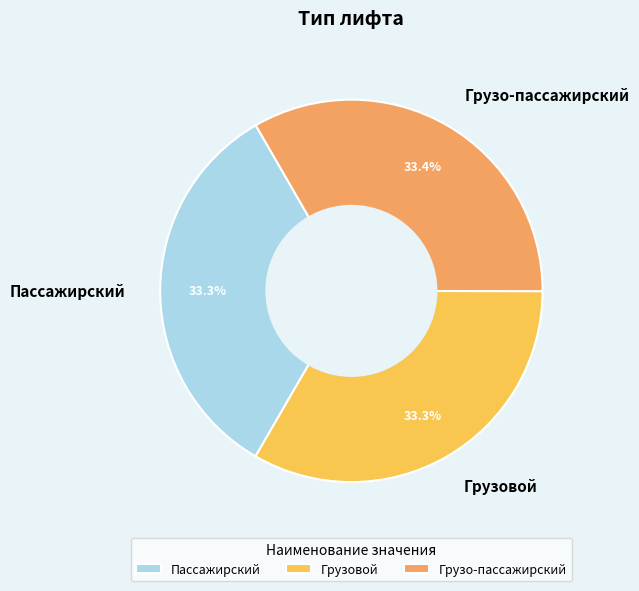

Approximately how many times larger is the value at Пассажирский compared to Грузовой?

1.0